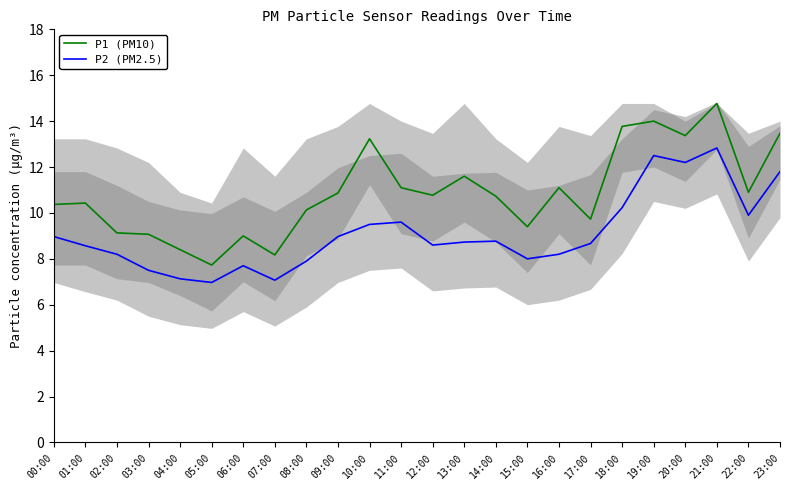

Rank the series at 04:00 from highest to lowest value.

P1 (PM10), P2 (PM2.5)